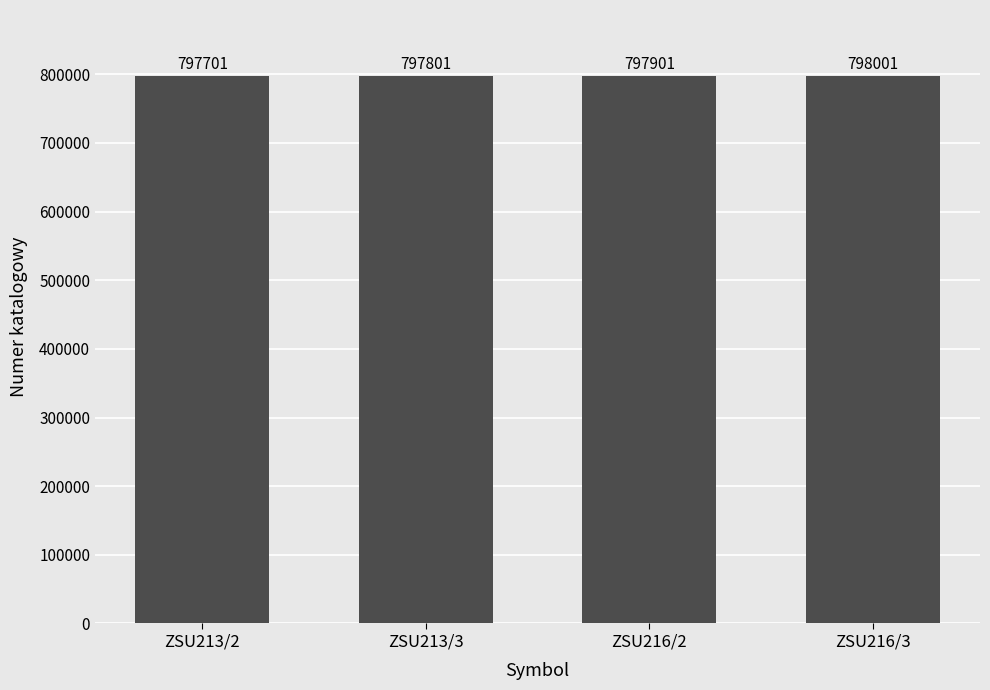

Reading left to right, what are all the values shown in this chart?

797701	797801	797901	798001